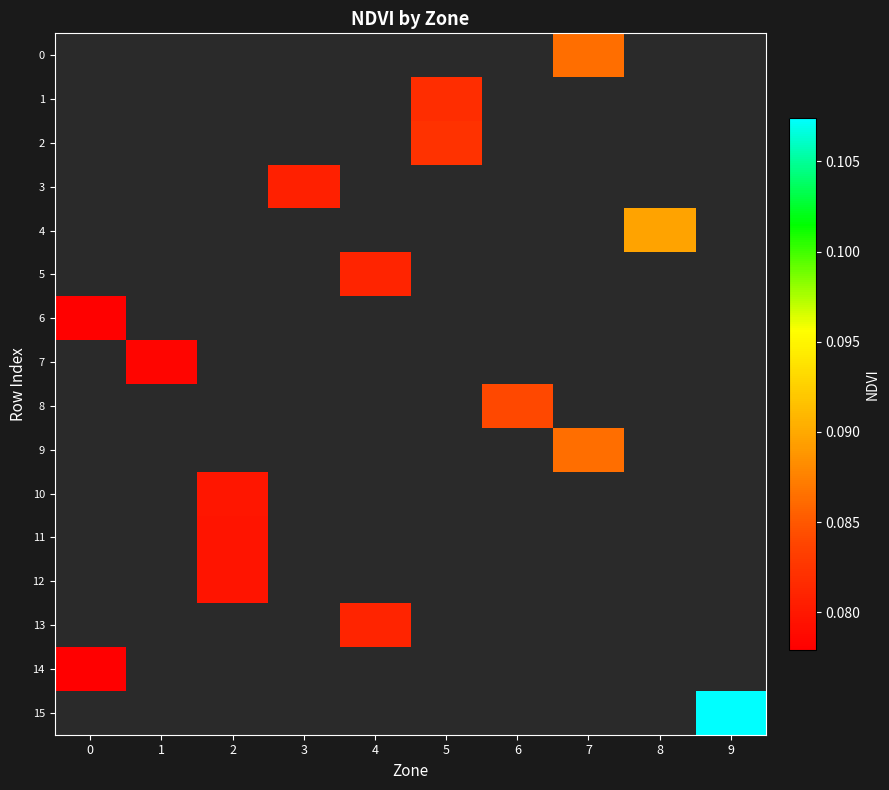

The 11 series shows 0.1 at 2. True or false?

False